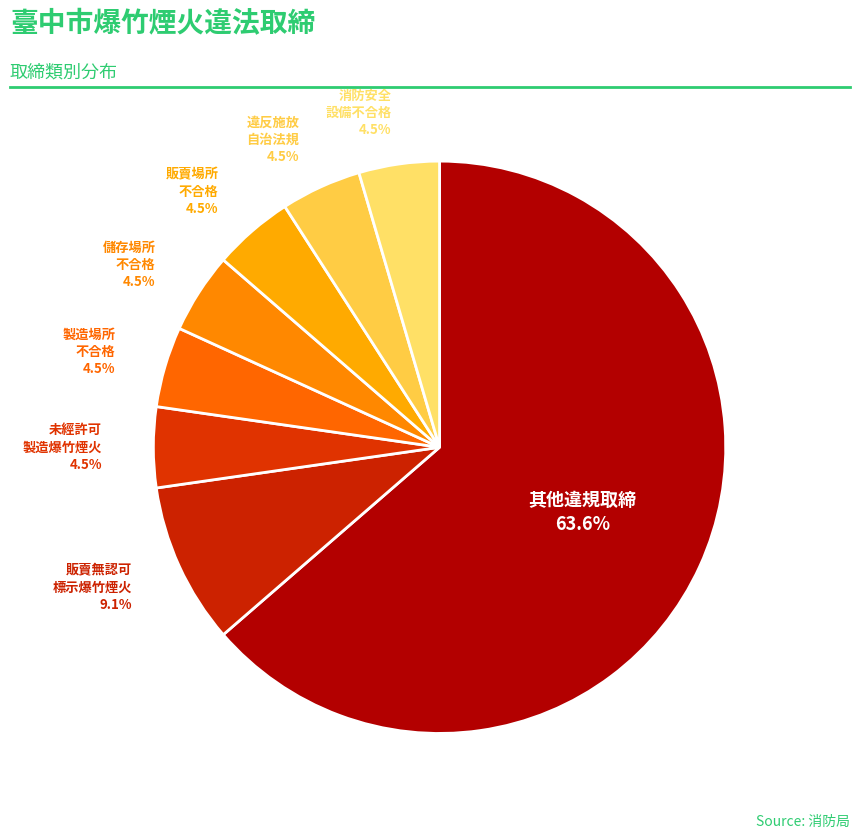

How many segments does this pie chart have?

8